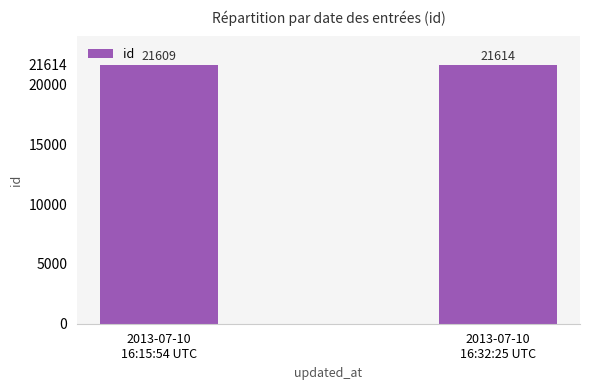

What position from the right is 2013-07-10
16:15:54 UTC?

2